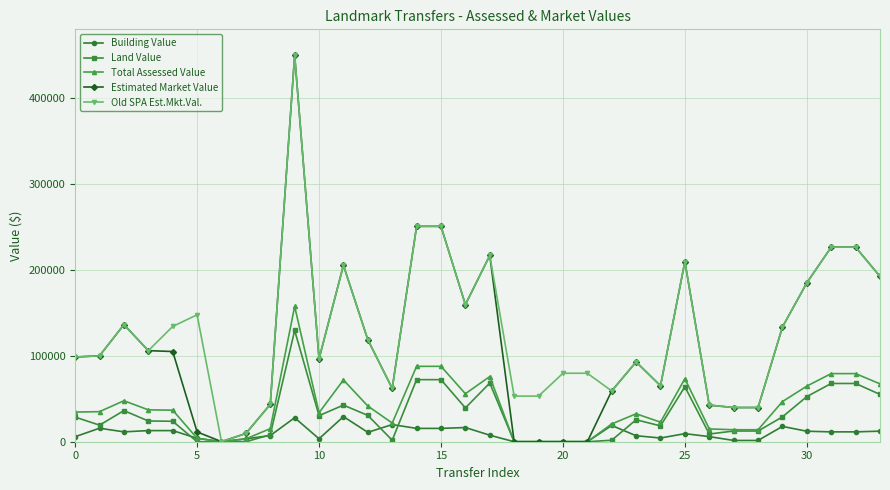

Which series has the widest spread of values?

Estimated Market Value